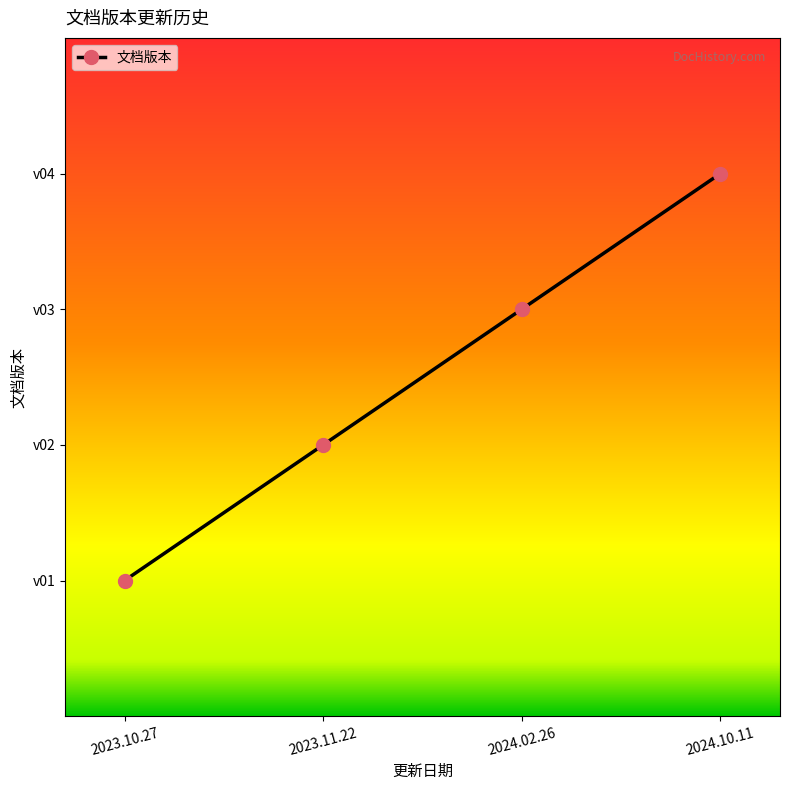

Is this an area chart (filled region under the line)?

No